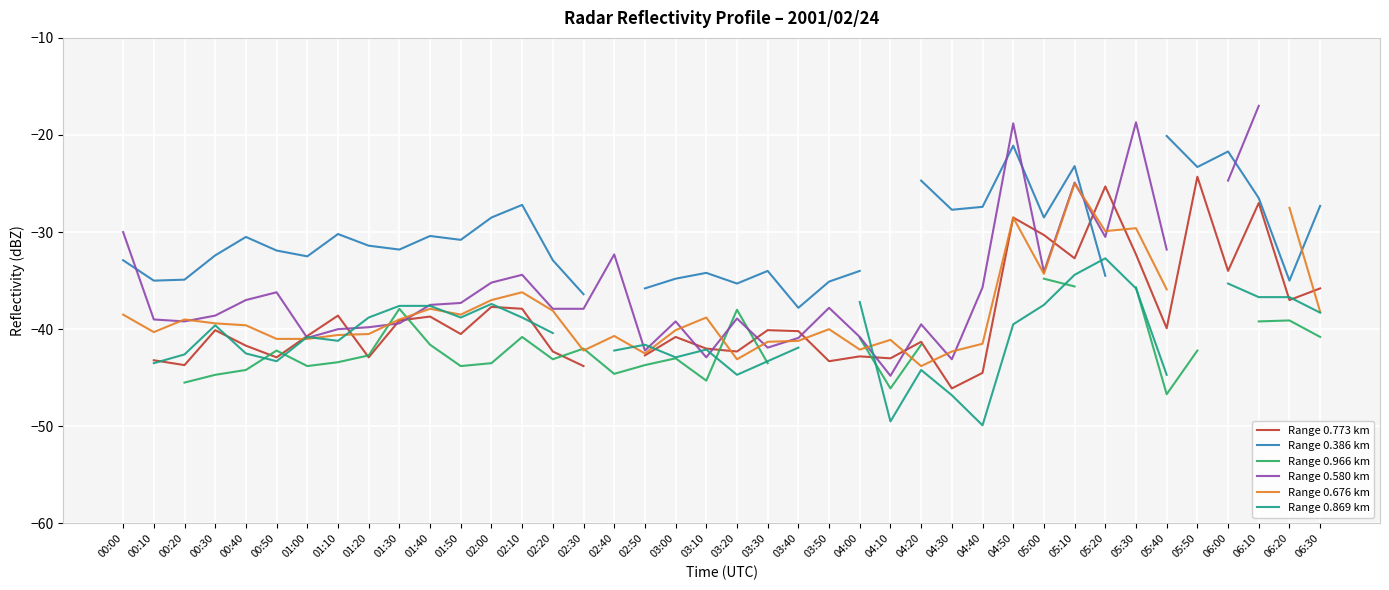

Between which two adjacent categories do Range 0.869 km and Range 0.676 km first intersect?

00:50 and 01:00